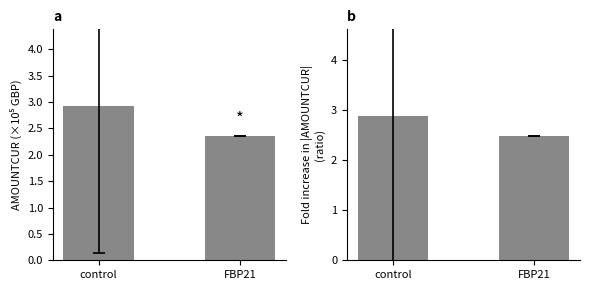

What is the minimum value for Fold increase?

2.5